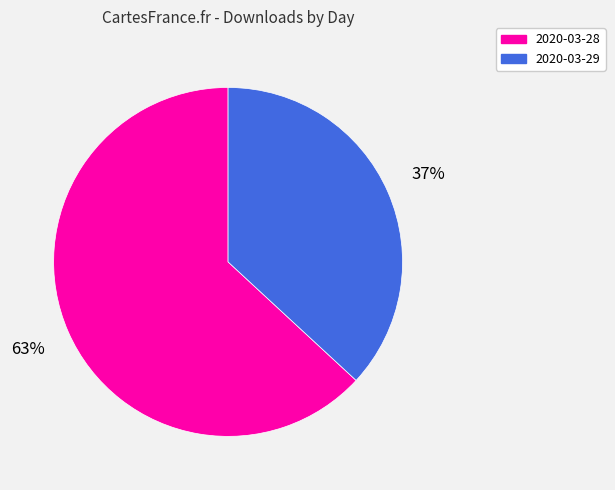

To the nearest percent, what percentage of the pie is 2020-03-28?

63%